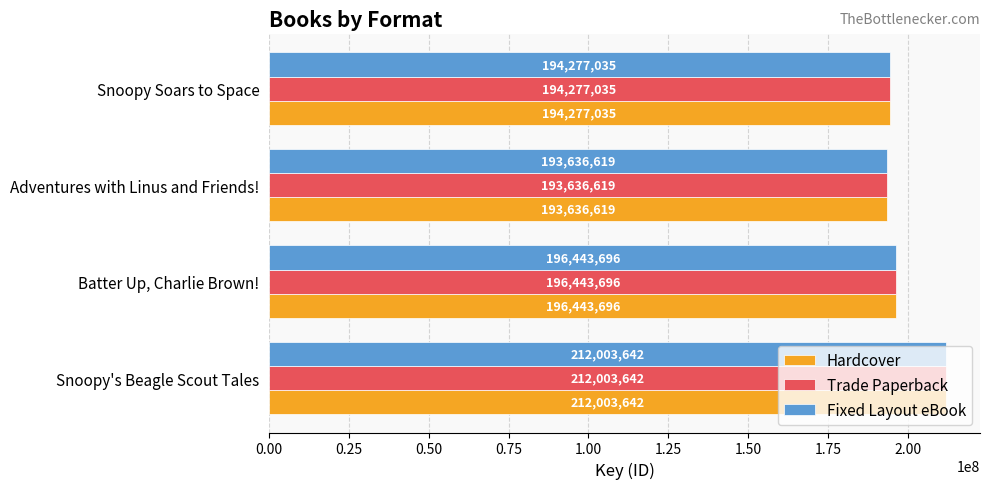

What is the maximum value for Fixed Layout eBook?

212003642